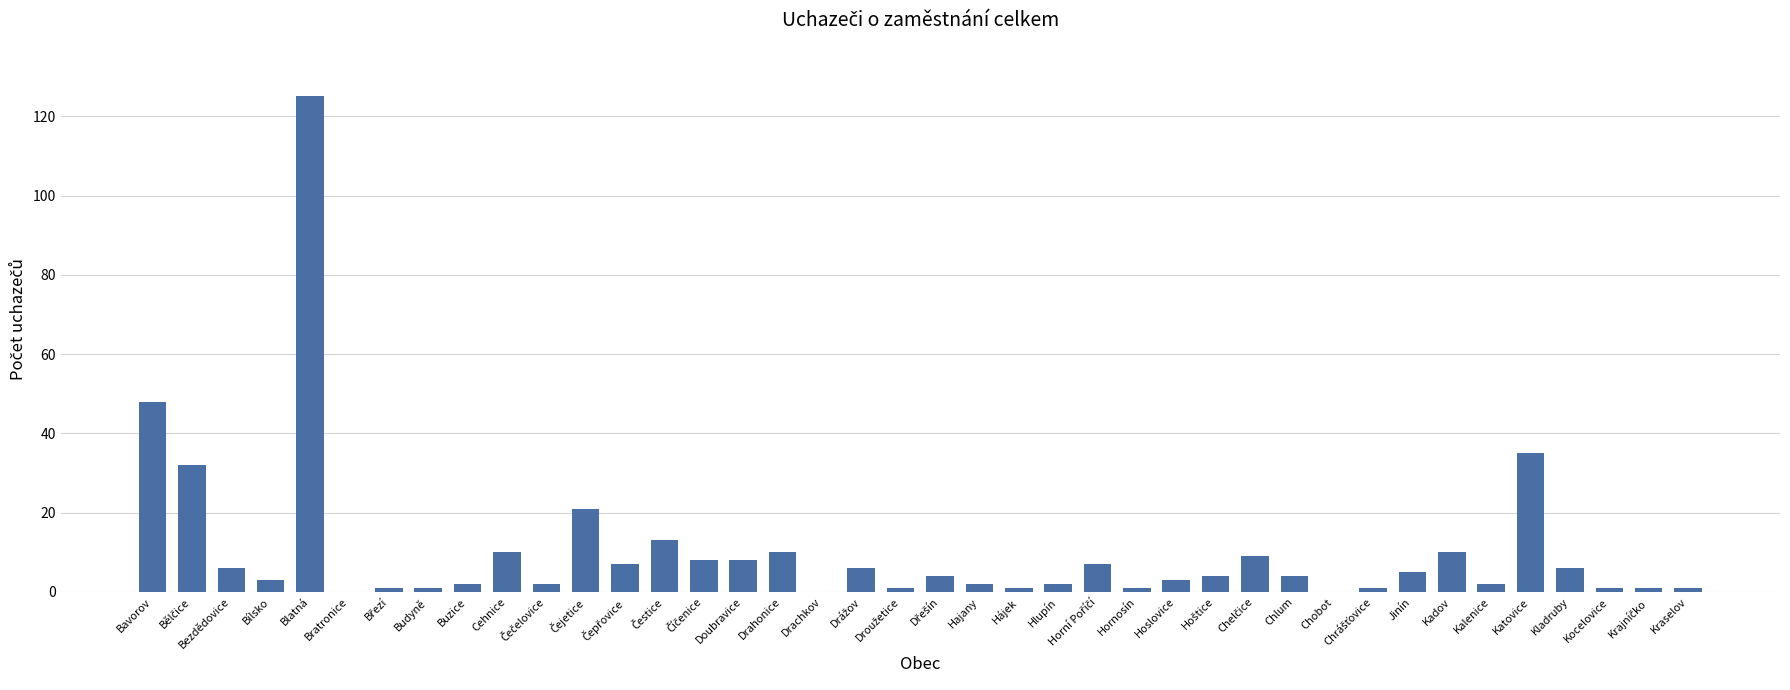

What is the average value?

10